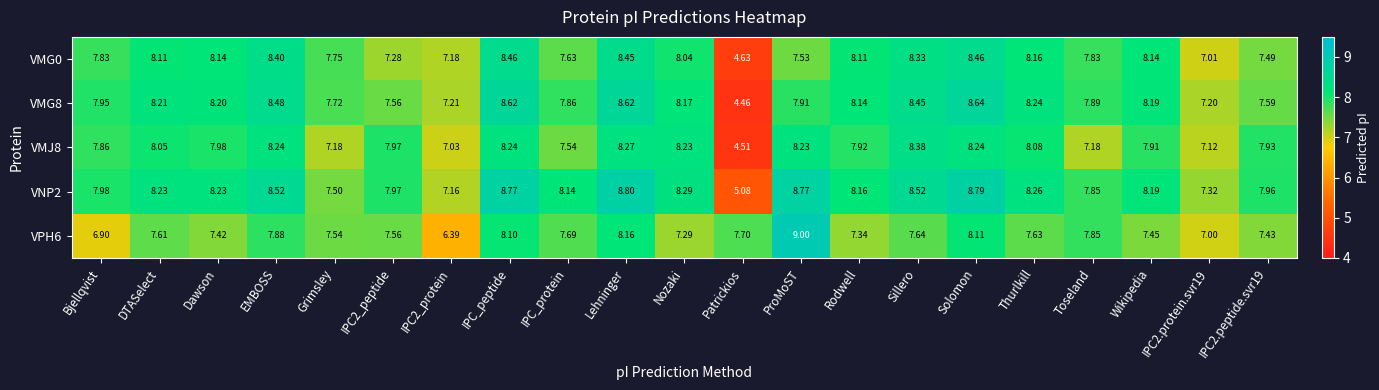

Rank the series by their maximum value, from lowest to highest.

VMJ8, VMG0, VMG8, VNP2, VPH6